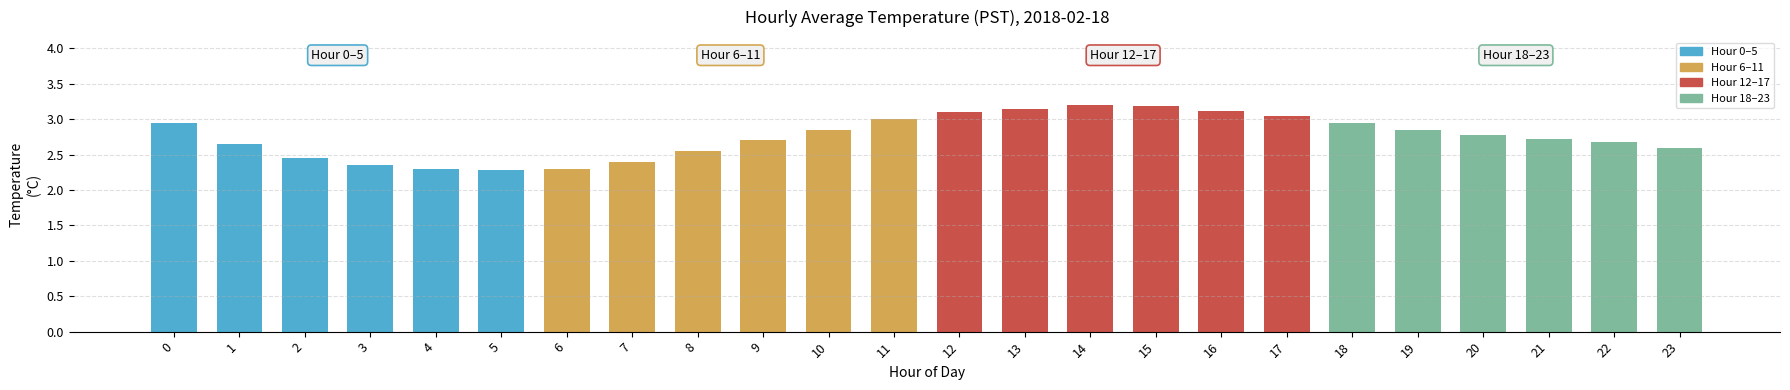

What is the value of the 21st bar from the left?

2.8